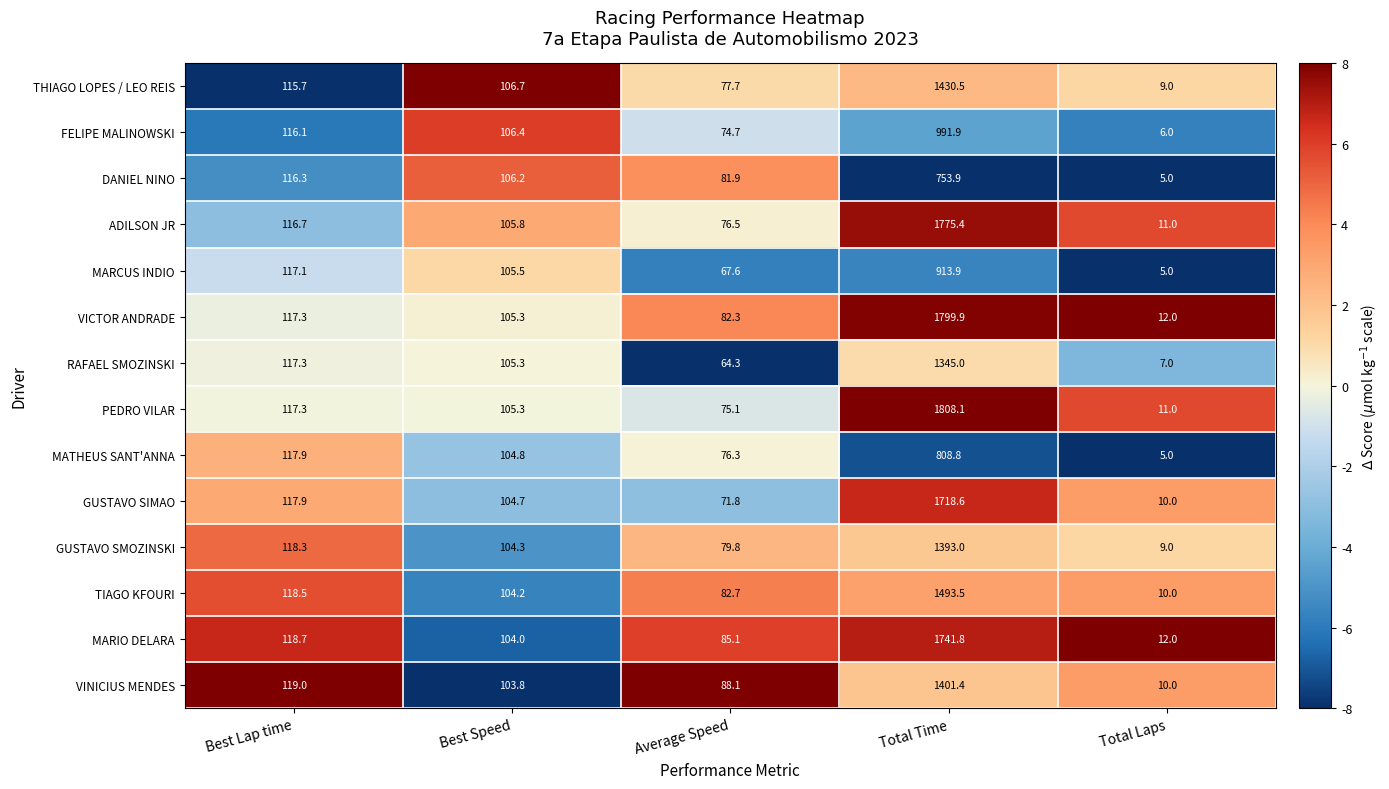

Is the value of RAFAEL SMOZINSKI at Average Speed greater than the value of DANIEL NINO at Best Speed?

No